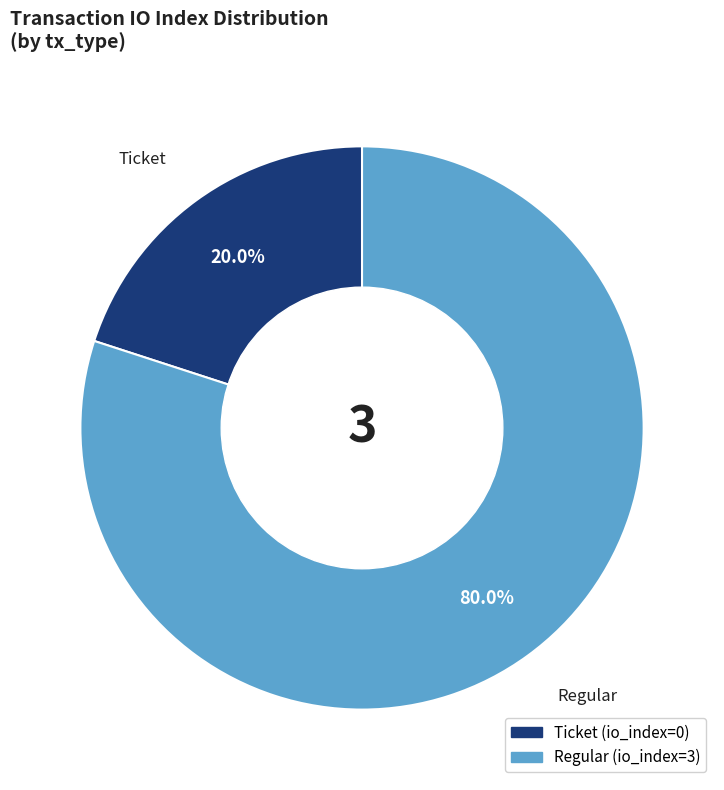

What is the smallest slice in the pie chart?

Ticket